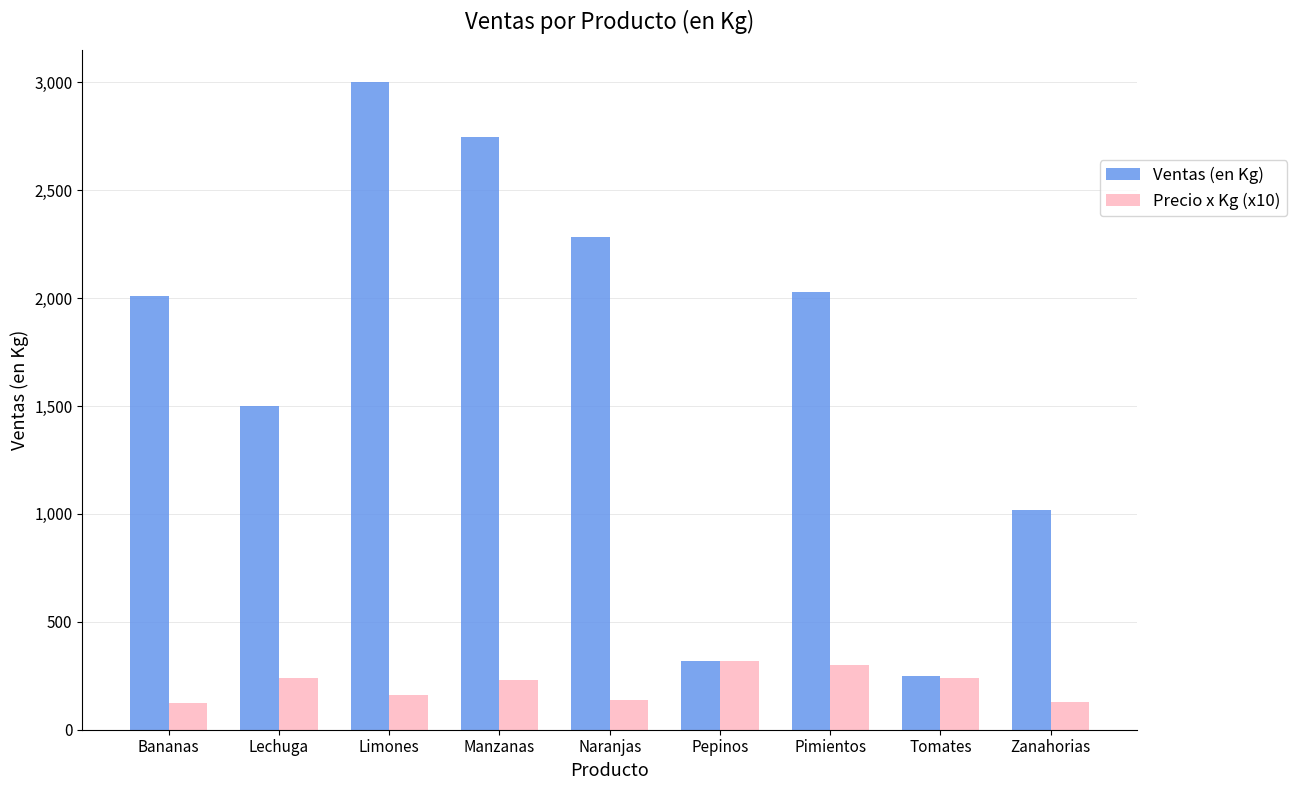

Where is Ventas (en Kg) nearest to the value 1625?

Lechuga